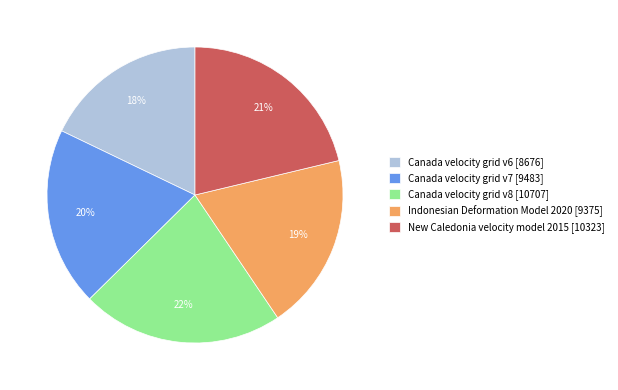

What is the smallest slice in the pie chart?

Canada velocity grid v6